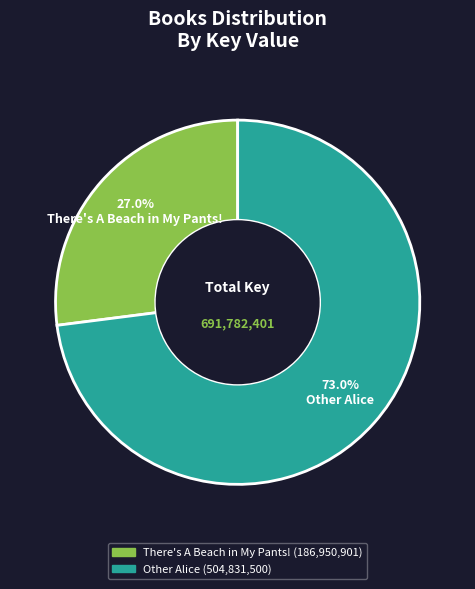

To the nearest percent, what is the average slice percentage?

50%